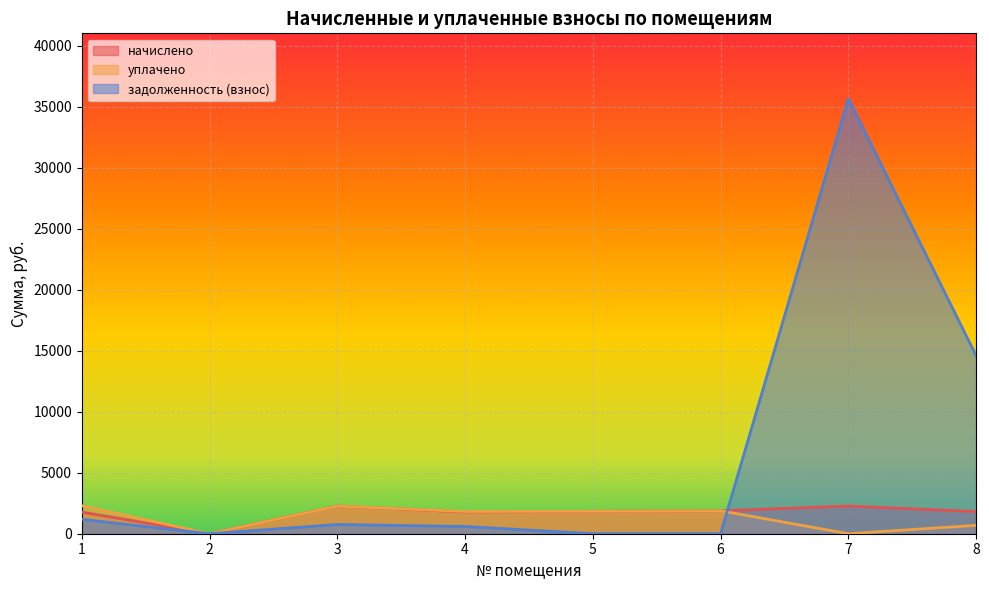

True or false: уплачено has a value of 1840.3 at 5.

True